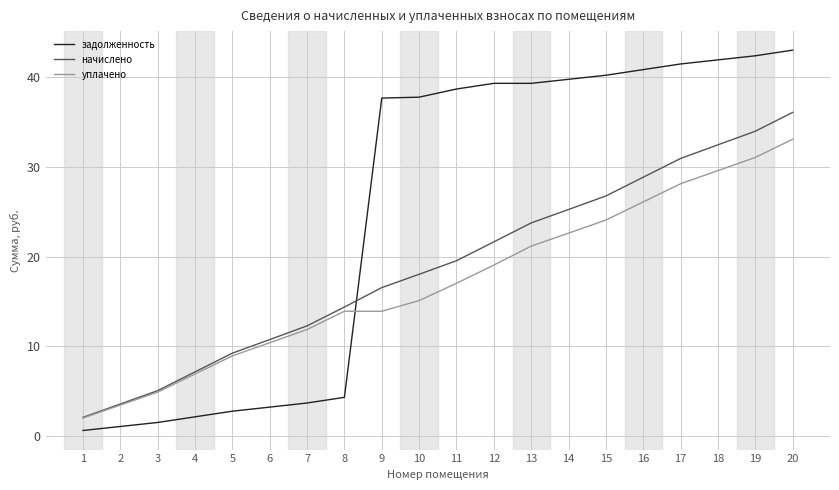

How many lines are shown in the chart?

3